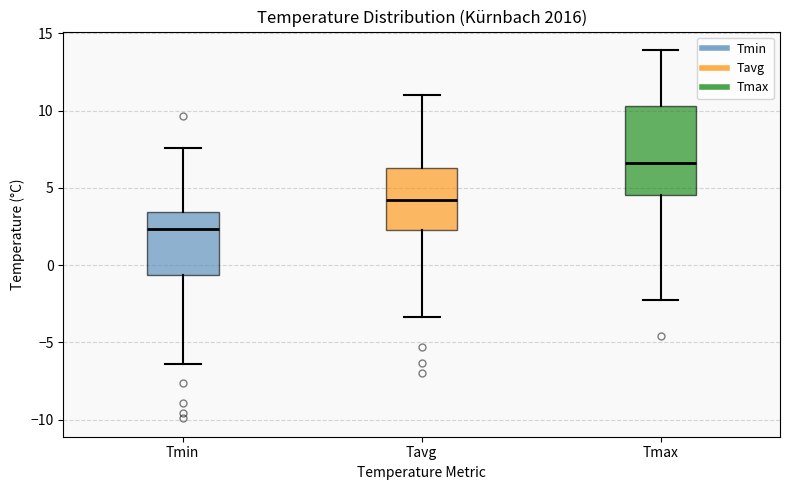

Reading left to right, transcribe this box plot: for each box, give where its median line is, the range the box spans, and where its two whiskers end, as read against the y-axis. The values are not printed on the chart, so give them approximately, as read against the axis.

Tmin: median 2.5, box -0.5 to 3.5, whiskers -6.5 to 7.5
Tavg: median 4.0, box 2.5 to 6.5, whiskers -3.5 to 11.0
Tmax: median 6.5, box 4.5 to 10.5, whiskers -2.5 to 14.0